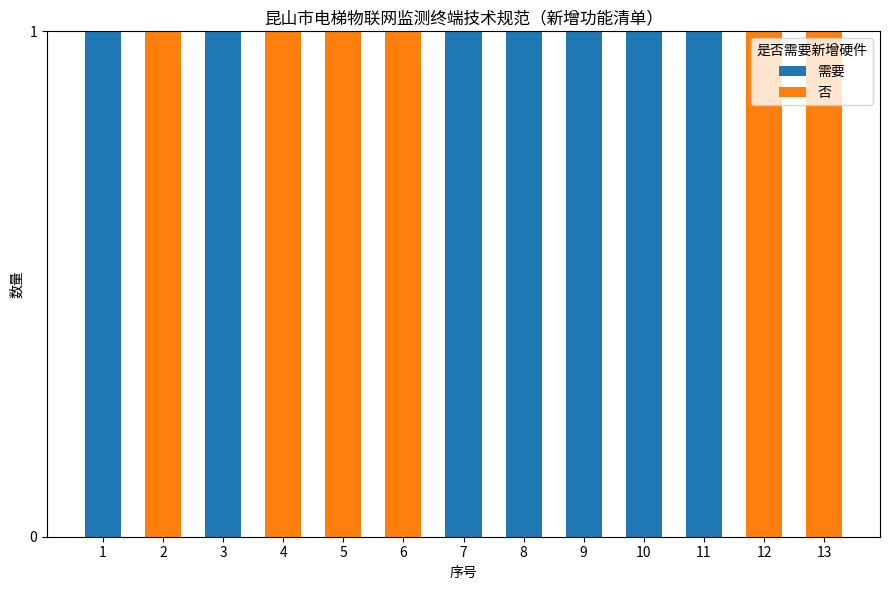

What is the sum of all 需要 values?

7